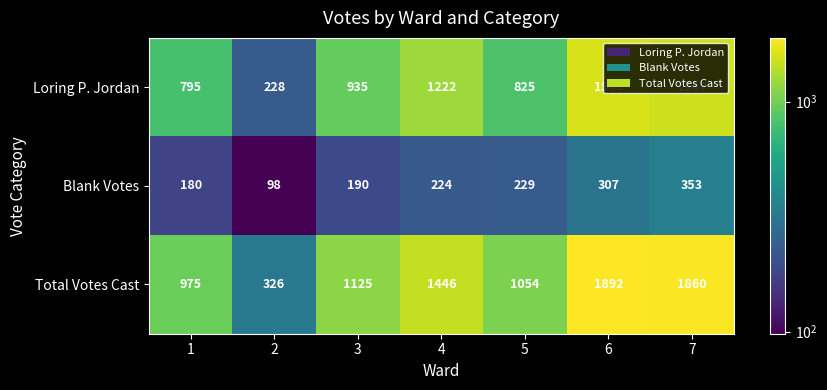

What is the minimum value for Blank Votes?

98